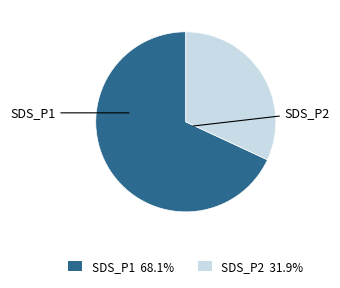

Is the sum of SDS_P2 and SDS_P1 greater than half?

Yes